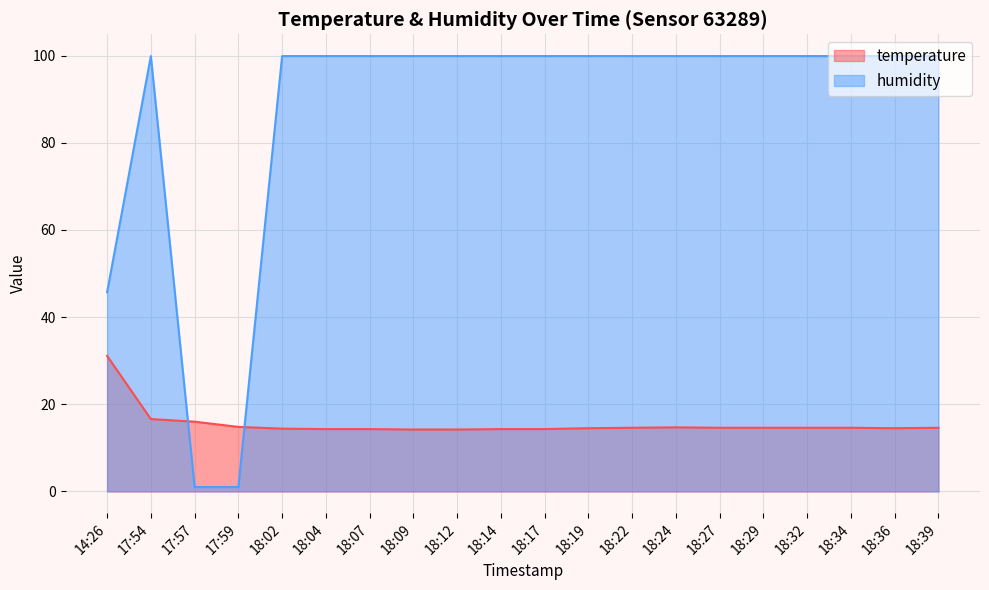

Rank the series by their average value, from lowest to highest.

temperature, humidity